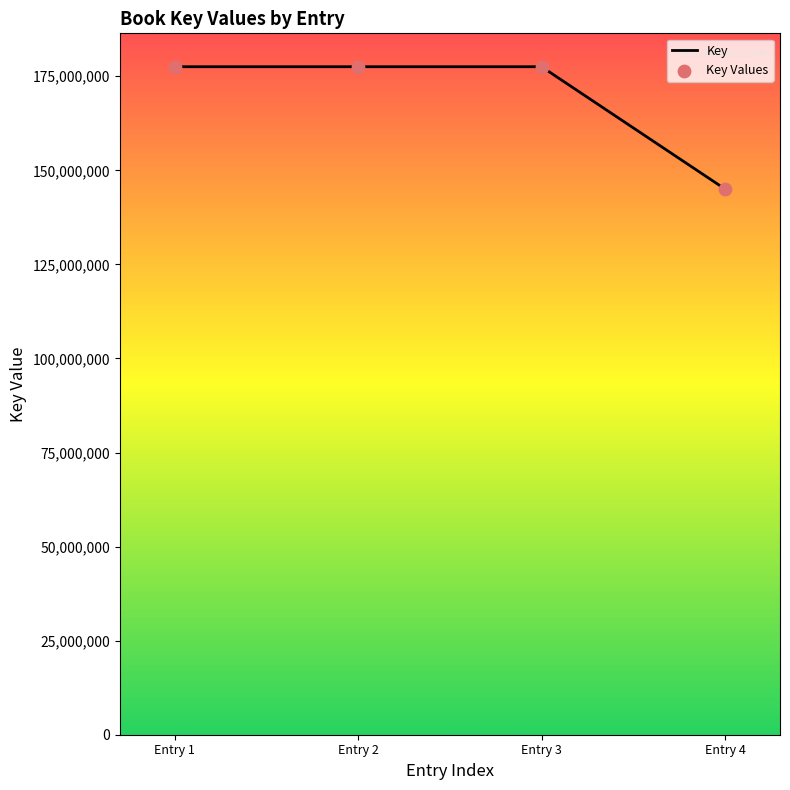

What is the ratio of the value at Entry 2 to the value at Entry 1?

1.0